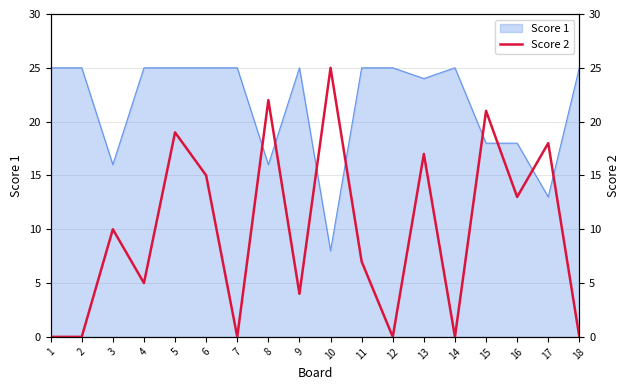

Rank the categories by value from lowest to highest.

1, 2, 7, 12, 14, 18, 9, 4, 11, 3, 16, 6, 13, 17, 5, 15, 8, 10